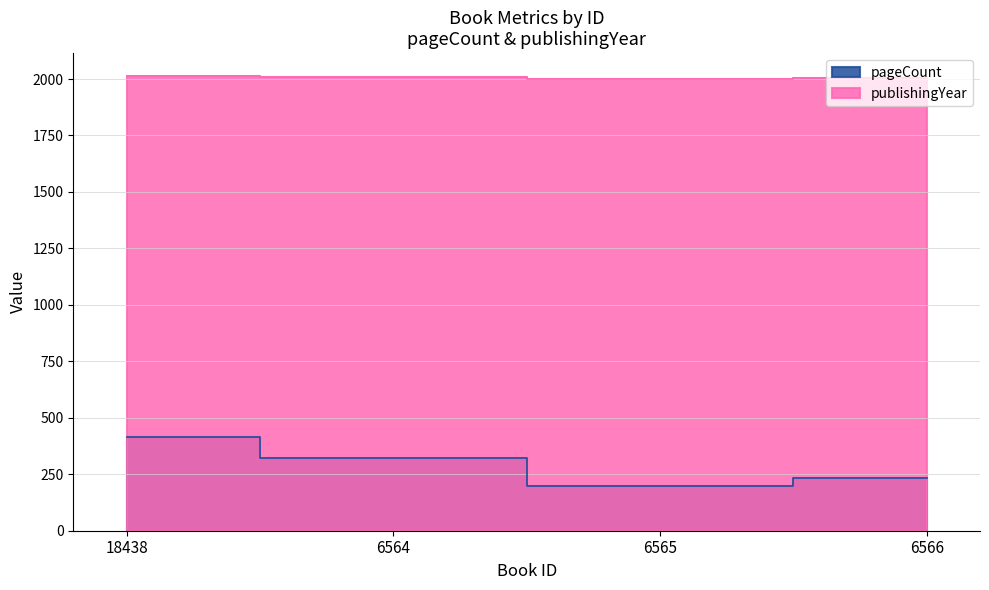

What is the difference between the second highest and second lowest values in the publishingYear series?

2